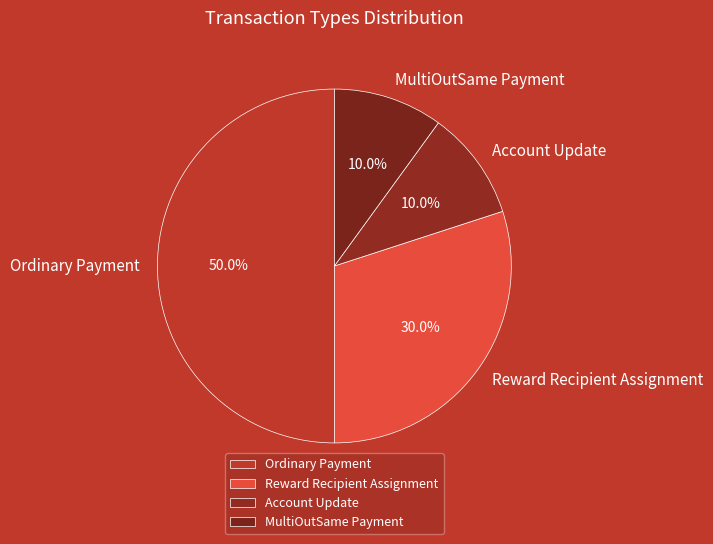

The Reward Recipient Assignment slice represents 30% of the pie. True or false?

True